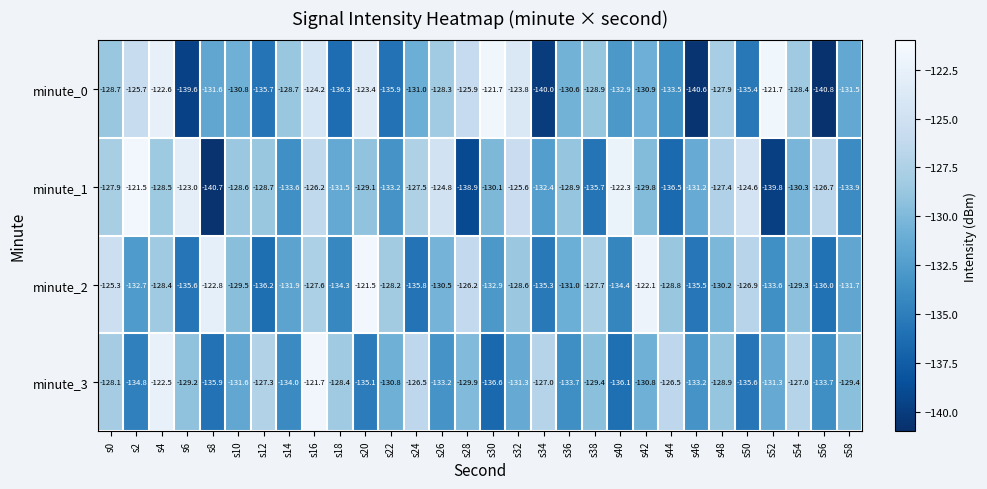

List the labels in order of minute_2 value, largest first.

s20, s42, s8, s0, s28, s50, s16, s38, s22, s4, s32, s44, s54, s10, s48, s26, s36, s58, s14, s2, s30, s52, s18, s40, s34, s46, s6, s24, s56, s12